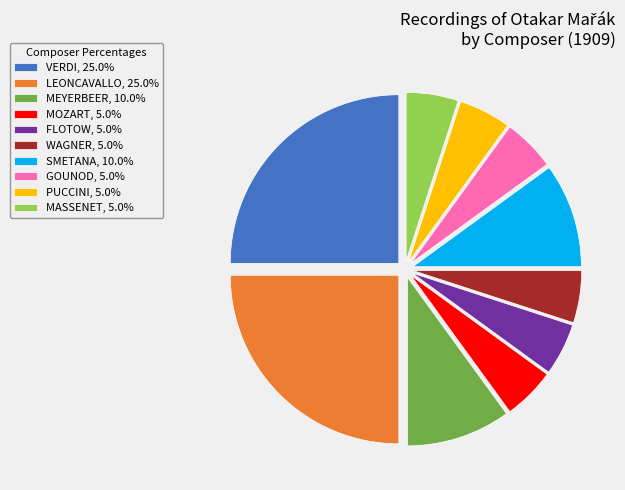

Approximately how many times larger is the value at SMETANA compared to MOZART?

2.0